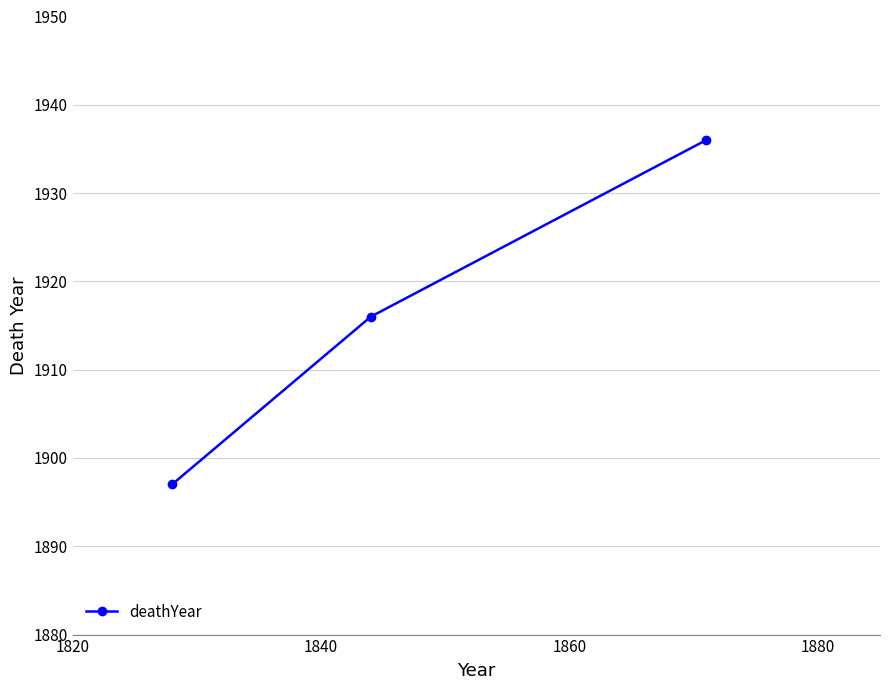

How many data points are less than 1916?

1